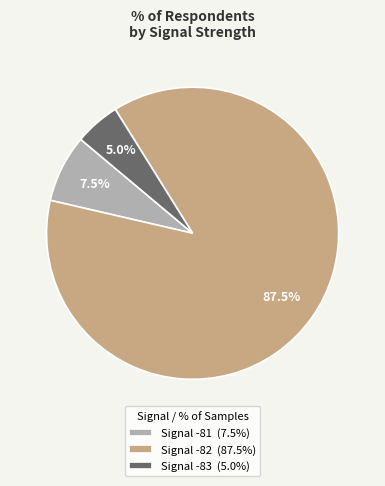

How many segments does this pie chart have?

3